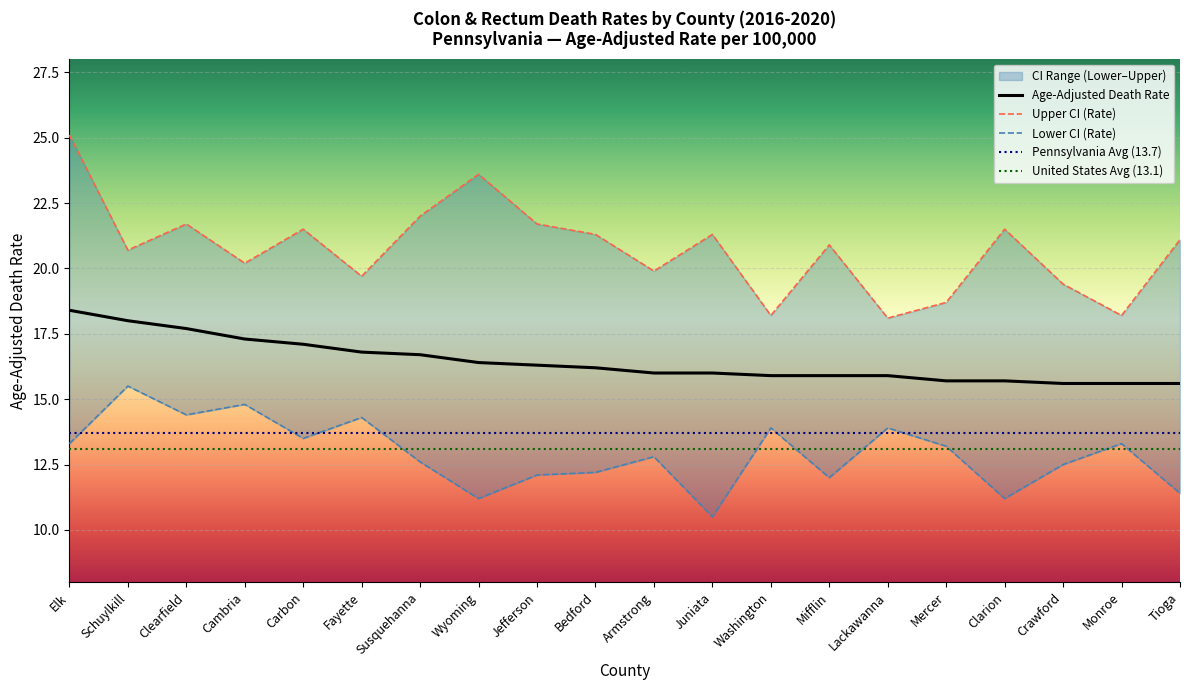

How many data points does each series have?

20